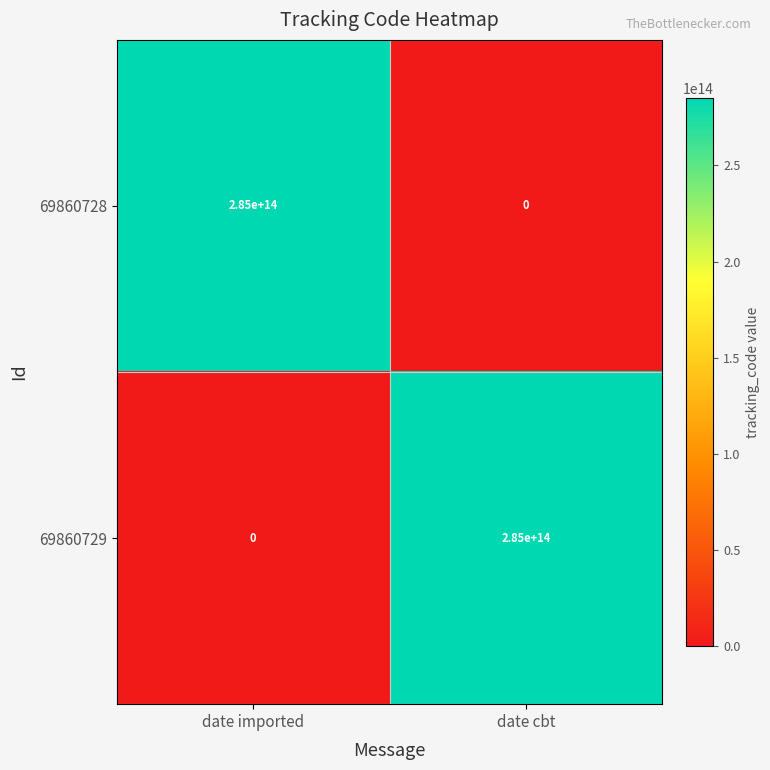

Rank the series at date imported from lowest to highest value.

69860729, 69860728